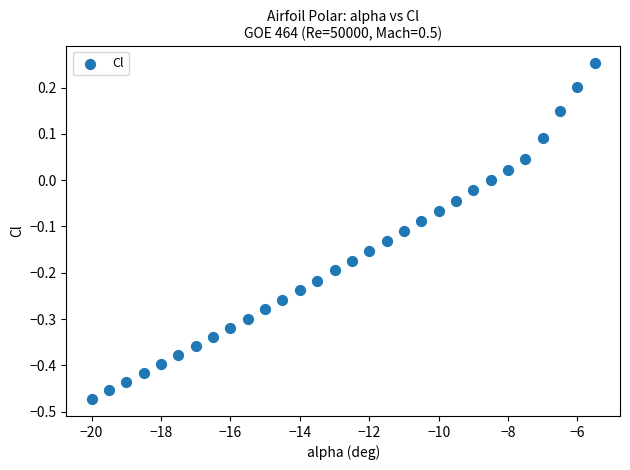

What is the range of X values (max minus min)?

14.5